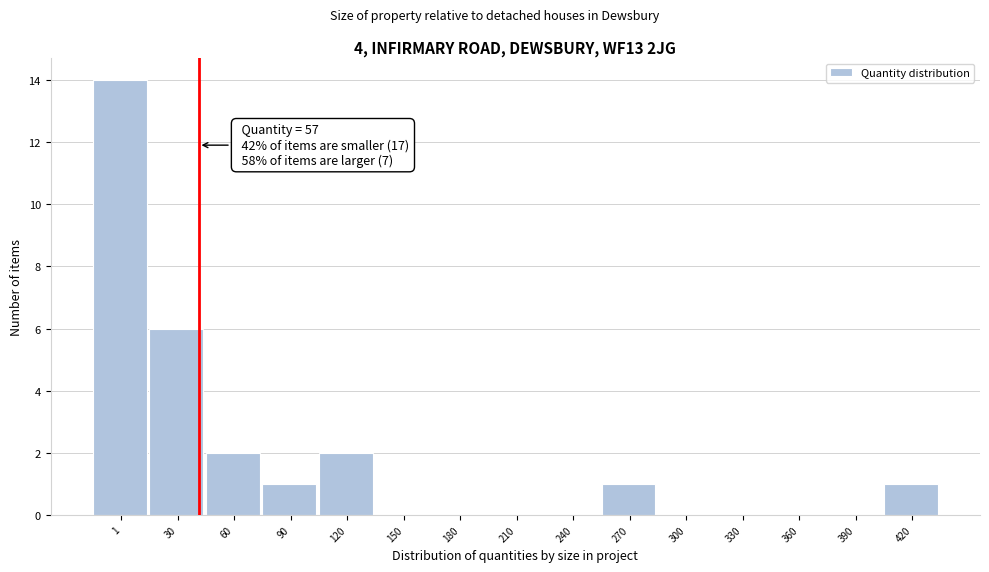

Reading left to right, list all the values displayed in this chart.

1=14	30=6	60=2	90=1	120=2	150=0	180=0	210=0	240=0	270=1	300=0	330=0	360=0	390=0	420=1